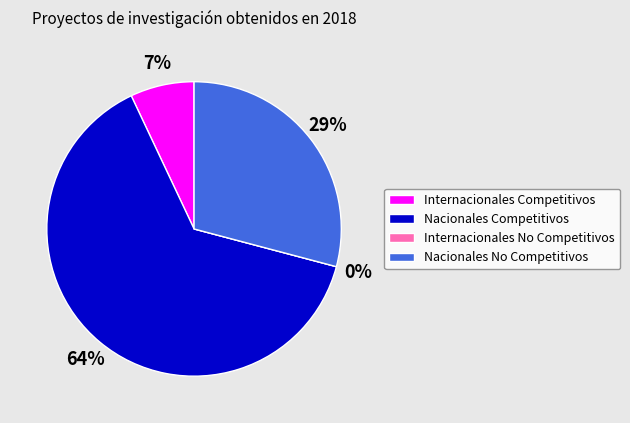

Which slice is the largest?

Nacionales Competitivos